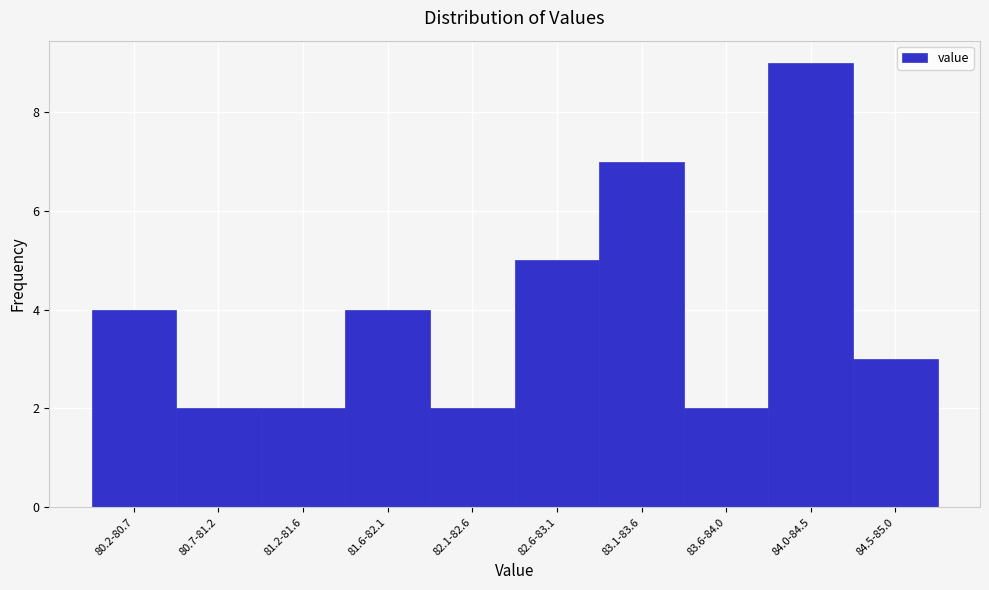

Reading right to left, what are all the values shown in this chart?

84.5-85.0=3	84.0-84.5=9	83.6-84.0=2	83.1-83.6=7	82.6-83.1=5	82.1-82.6=2	81.6-82.1=4	81.2-81.6=2	80.7-81.2=2	80.2-80.7=4